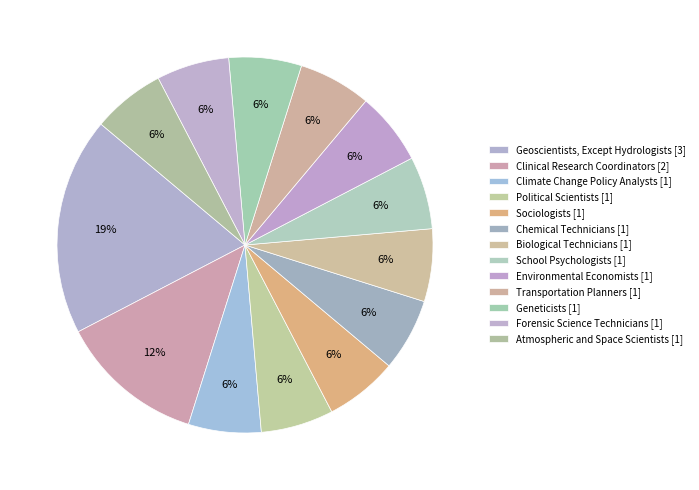

What is the ratio of the value at Geneticists to the value at Biological Technicians?

1.0